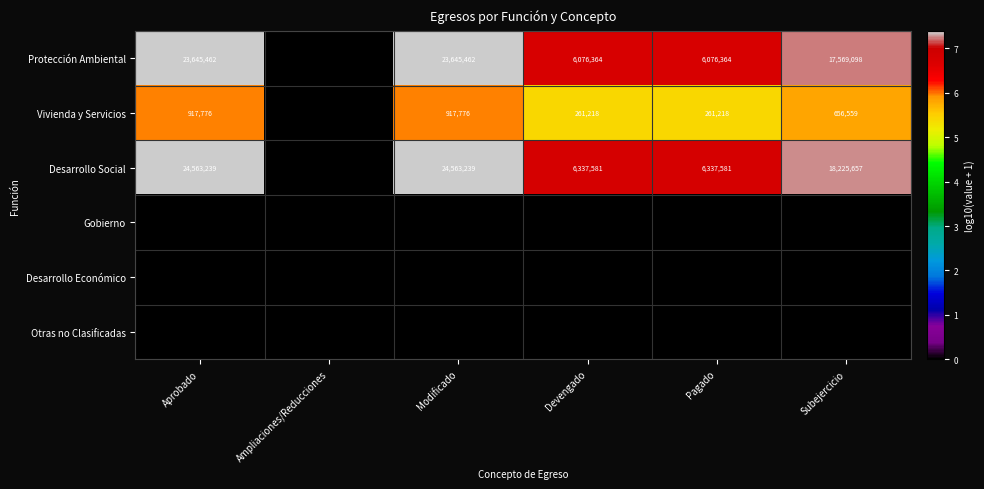

Which series has the largest total across all categories?

Desarrollo Social